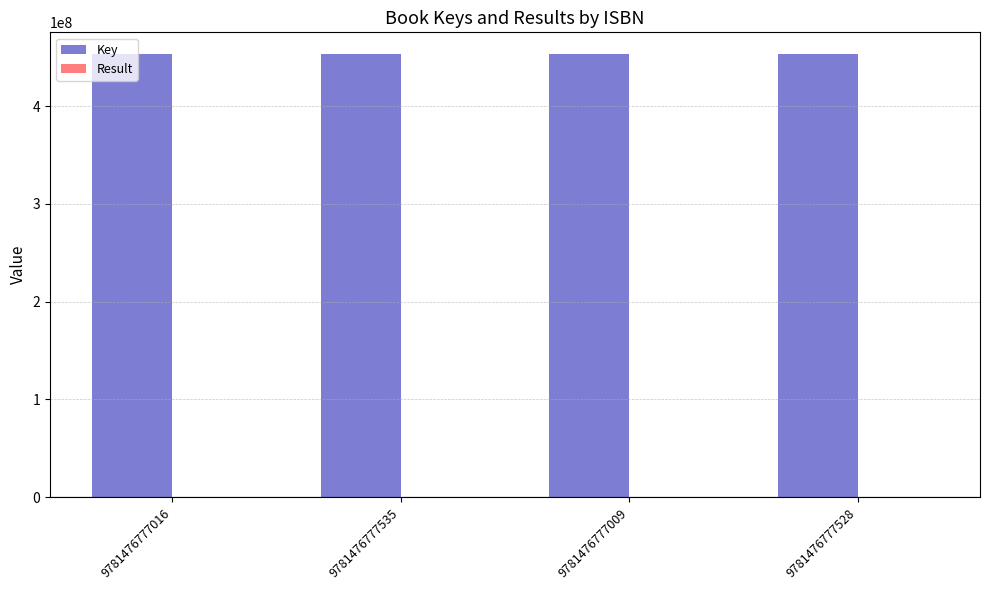

Which series has the largest total across all categories?

Key